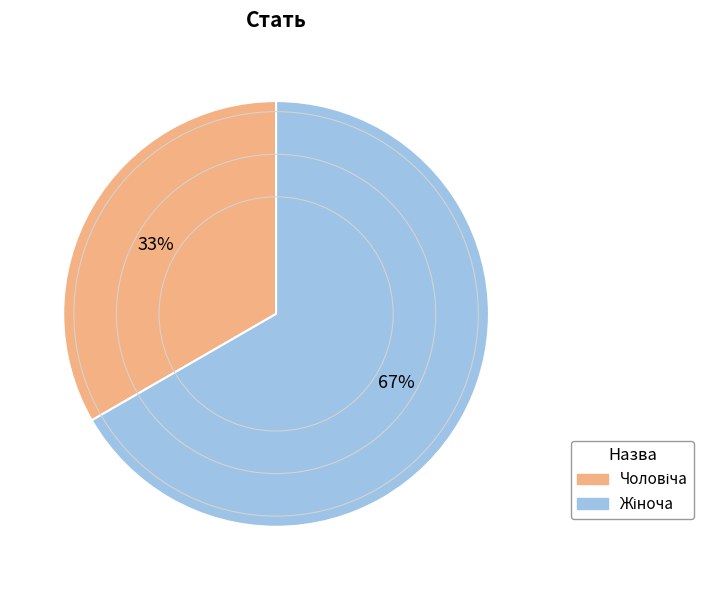

To the nearest percent, what is the average slice percentage?

50%